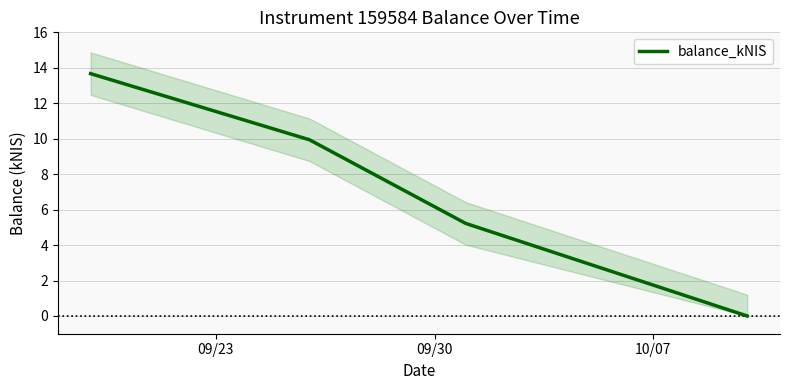

The value at 3 is 6.4. True or false?

False